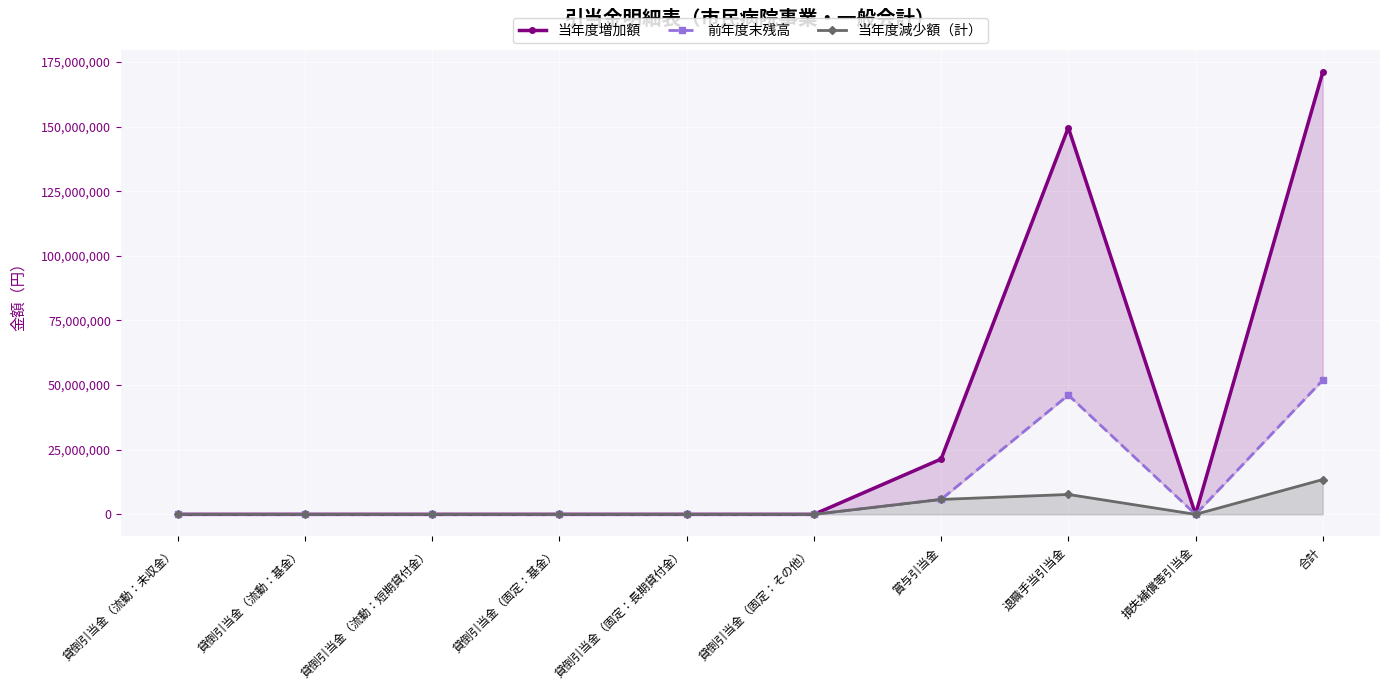

List the series in order of their peak value, highest first.

当年度増加額, 前年度末残高, 当年度減少額（計）